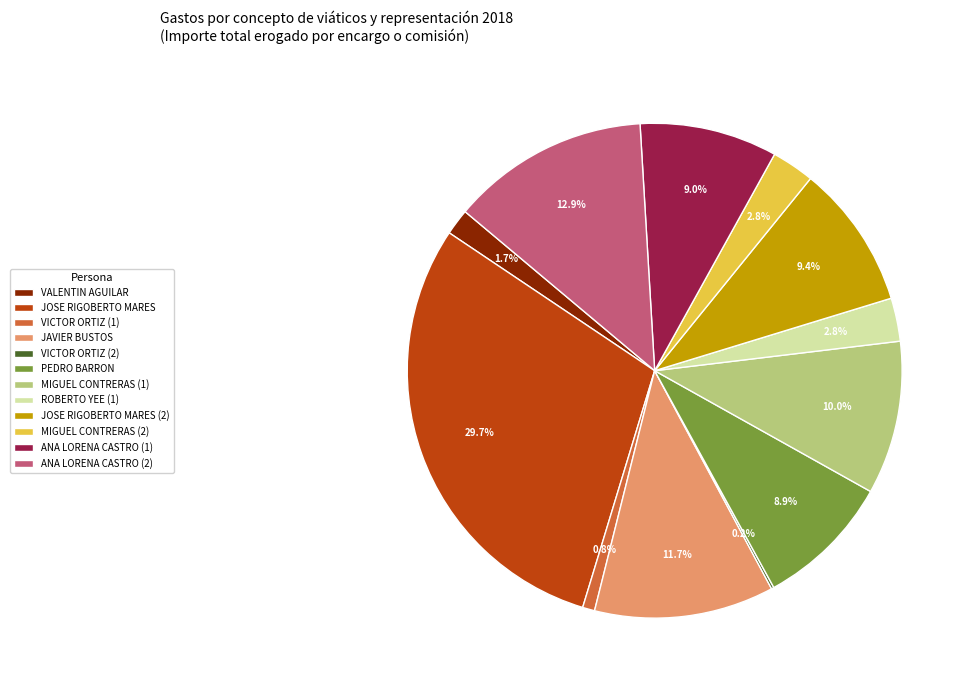

Approximately how many times larger is the value at ROBERTO YEE (1) compared to JAVIER BUSTOS?

0.2